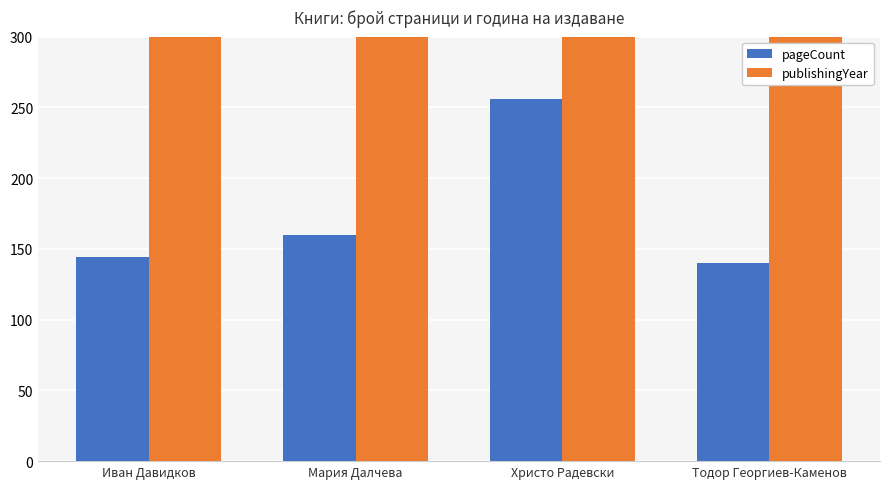

At which label is pageCount closest to 198?

Мария Далчева